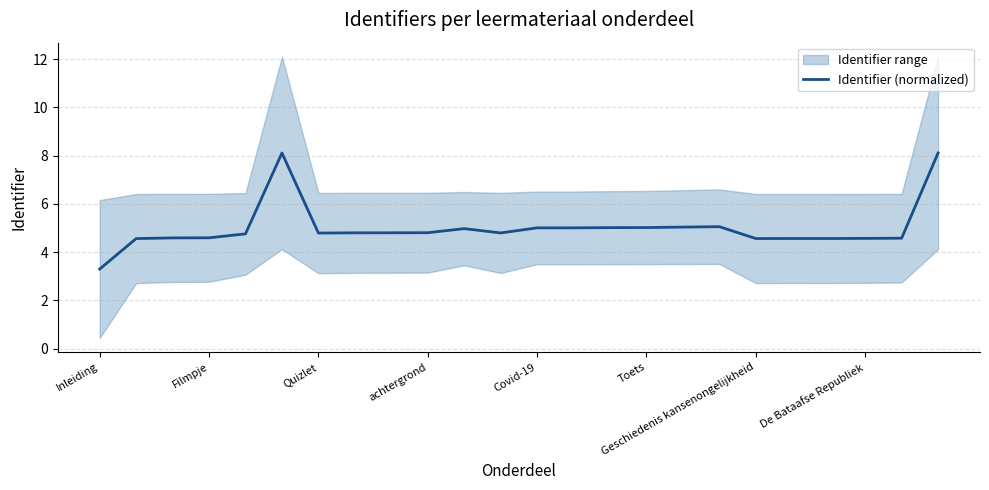

What is the highest value of the Identifier (normalized) series?

8.1